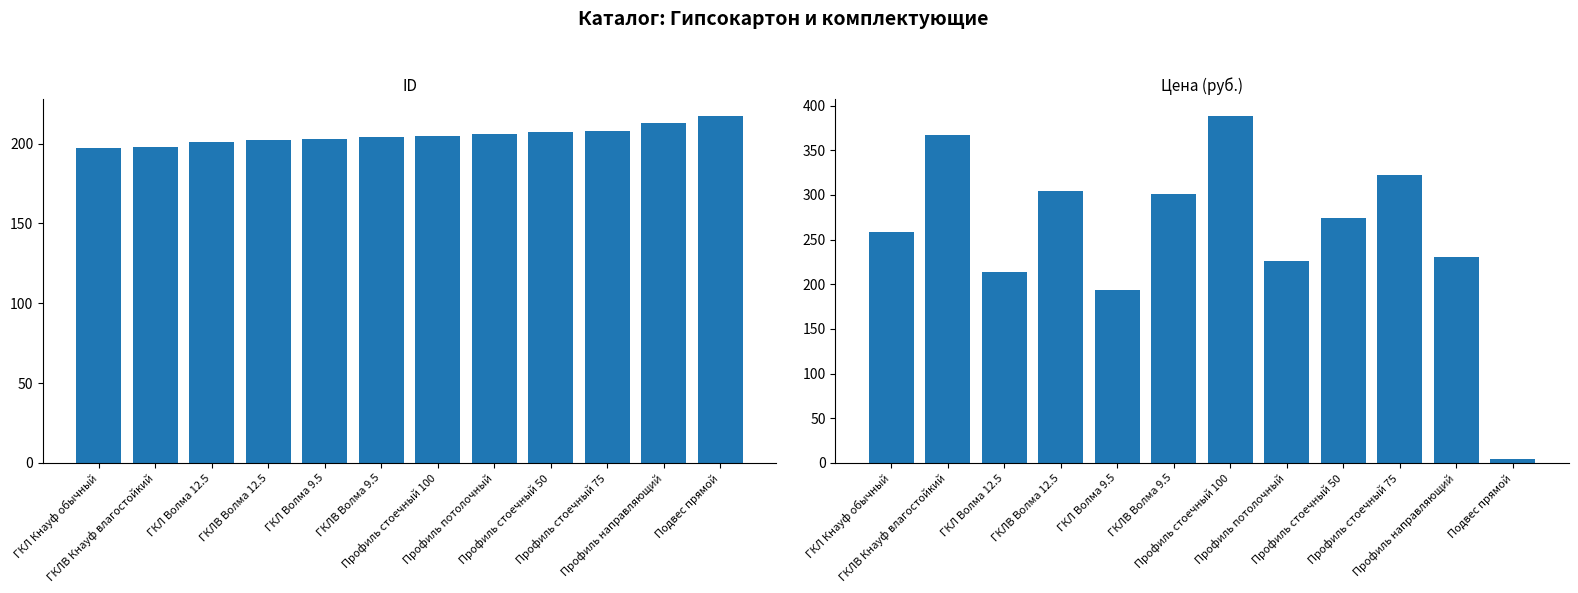

List the series in order of their peak value, highest first.

Цена, ID